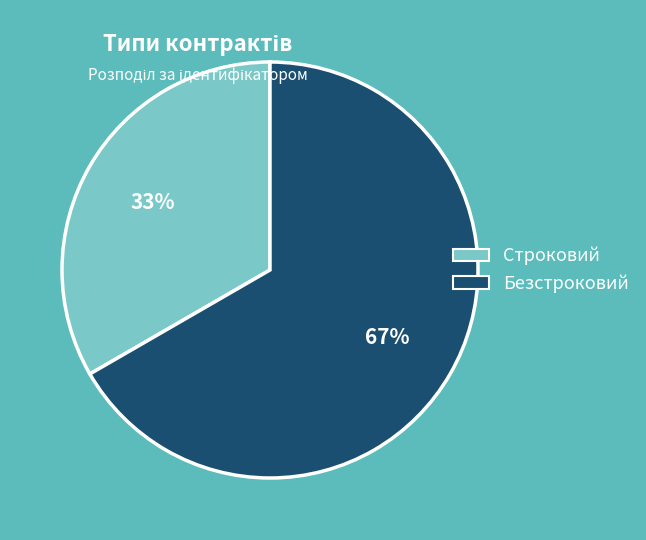

Does Строковий represent more than half of the total?

No